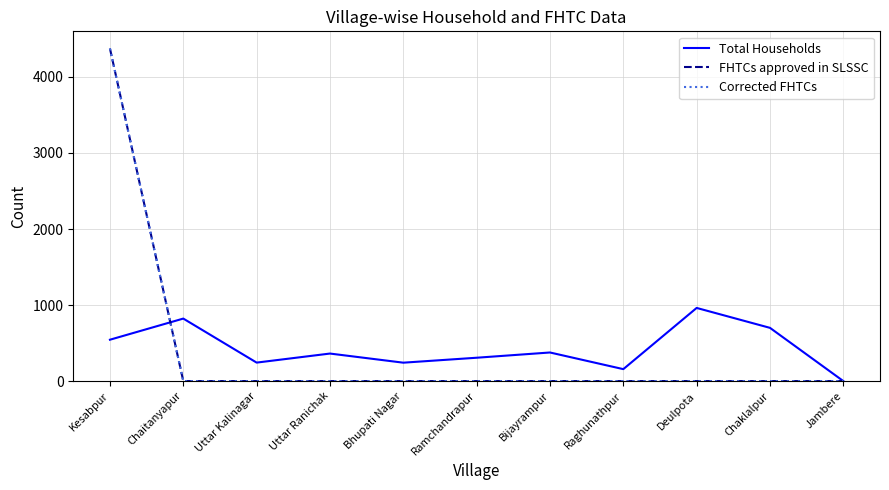

At Chaitanyapur, list the series in order from largest to smallest.

Total Households, FHTCs approved in SLSSC, Corrected FHTCs